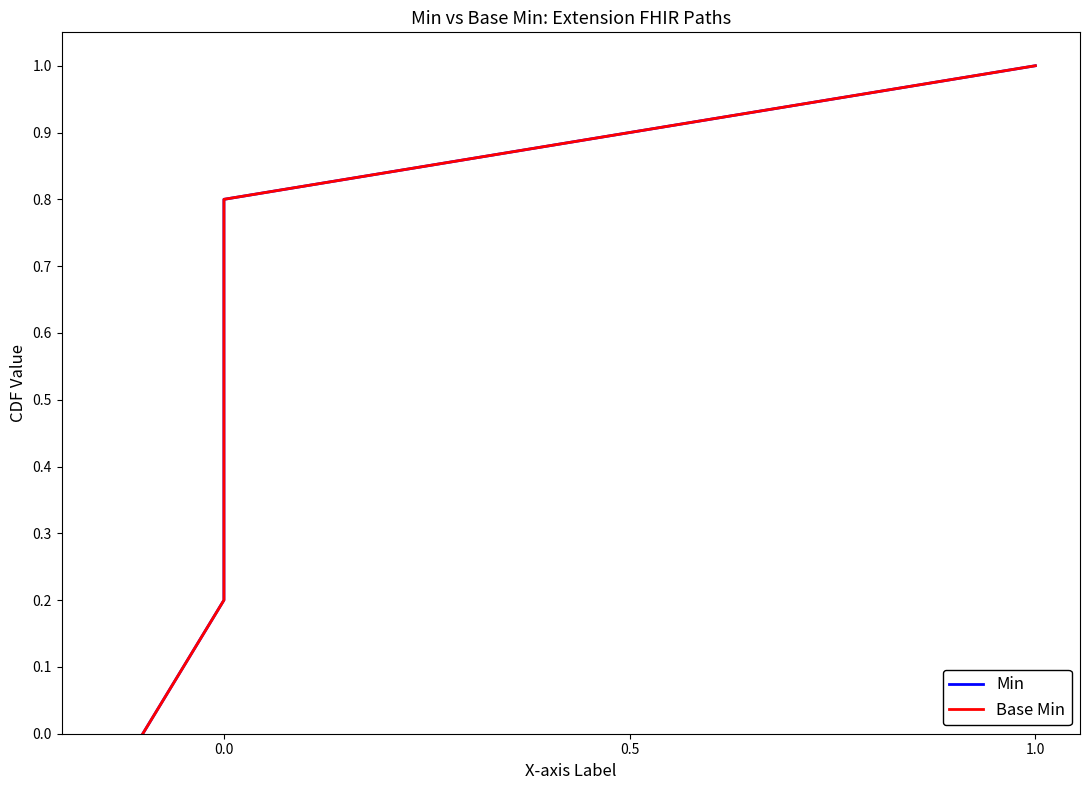

True or false: Base Min and Min cross at least once.

False